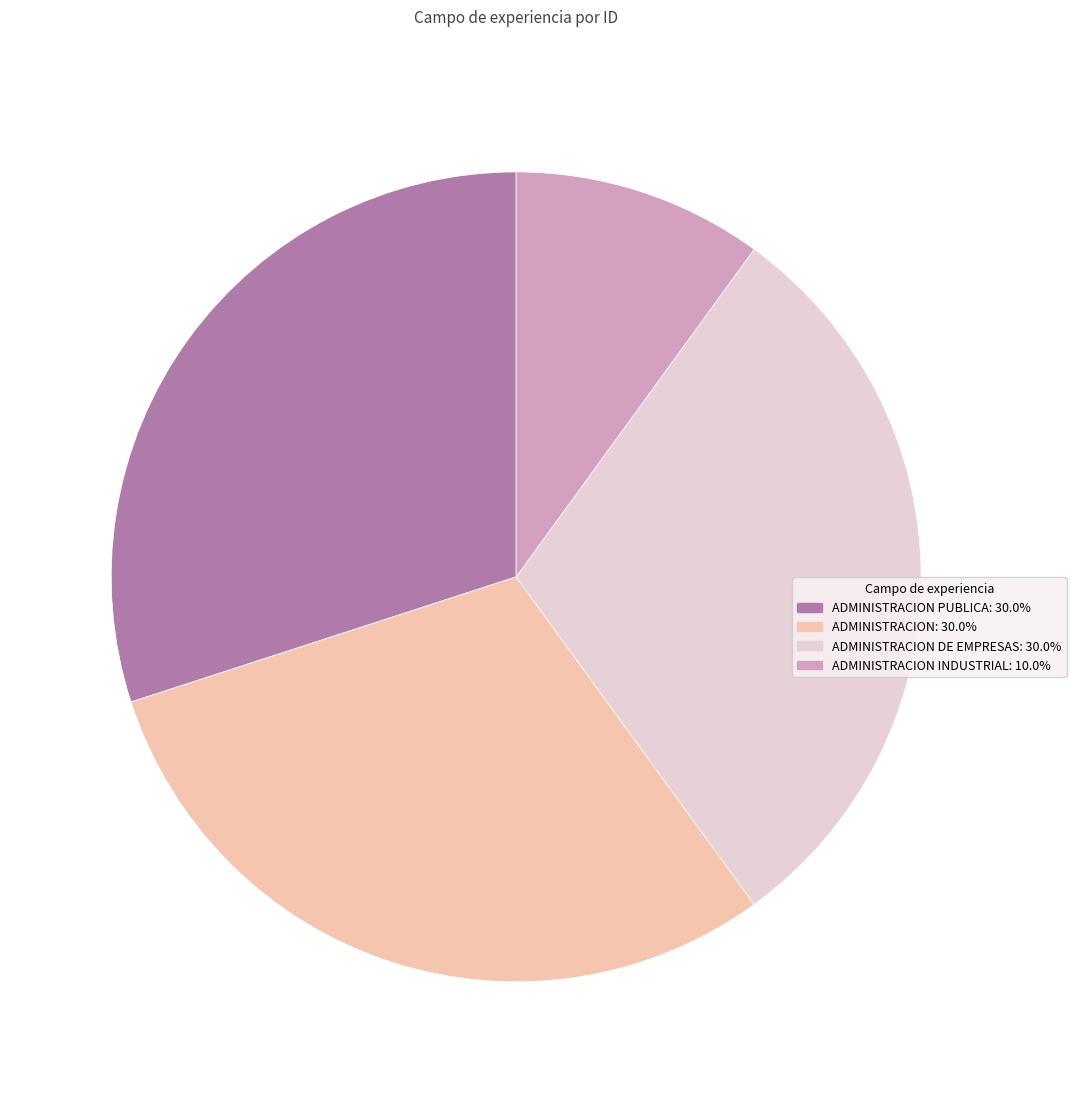

Does any single category account for the majority?

No